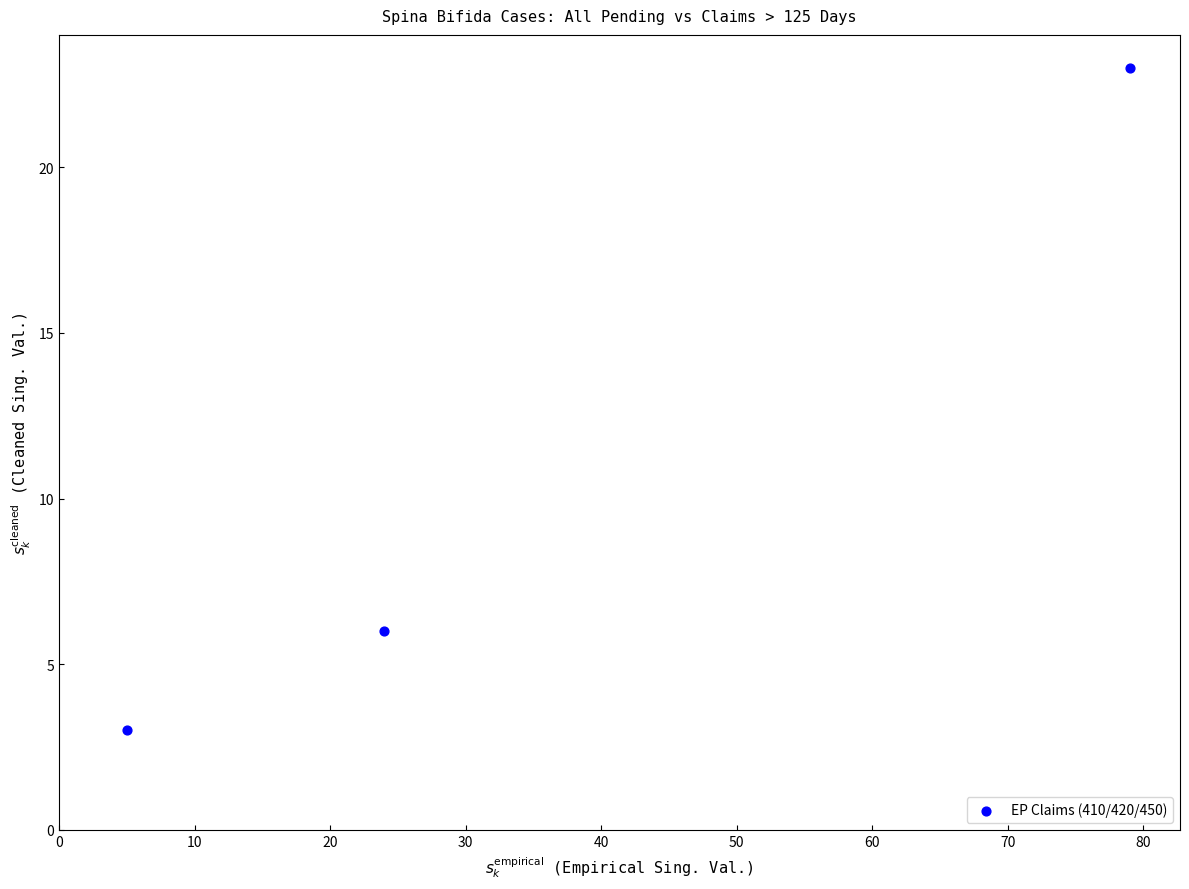

What is the range of Y values (max minus min)?

20